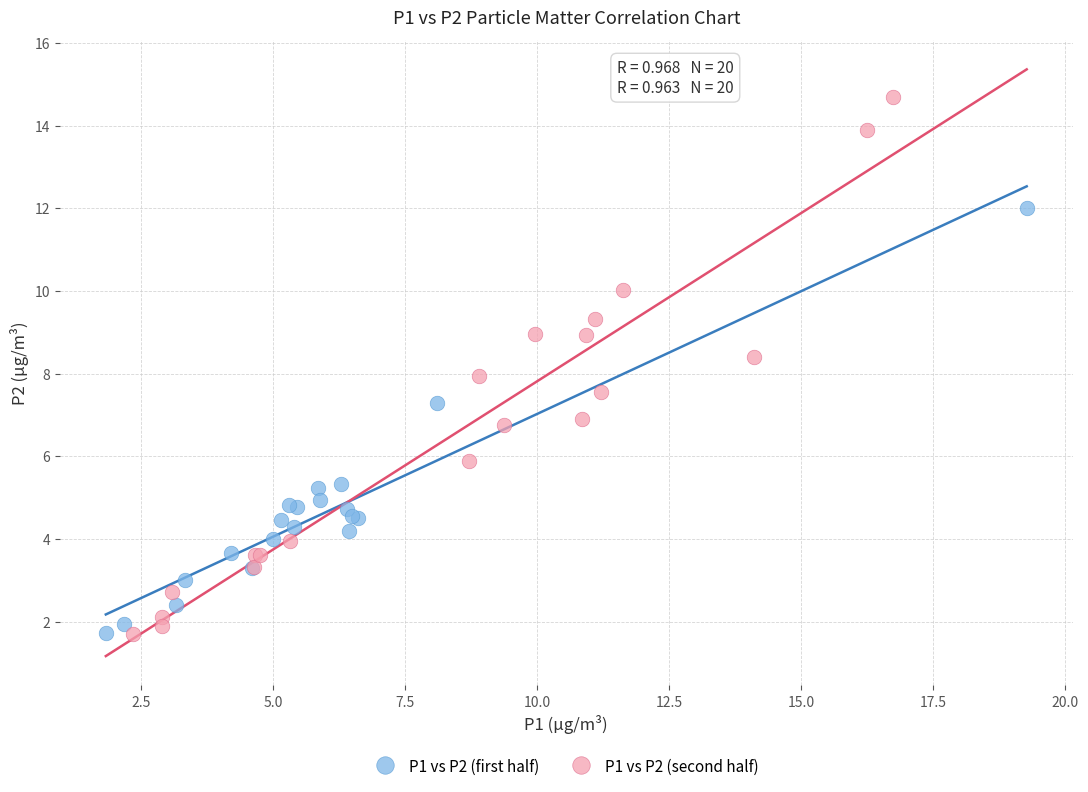

Which series has the largest Y range (max minus min)?

P1 vs P2 (second half)